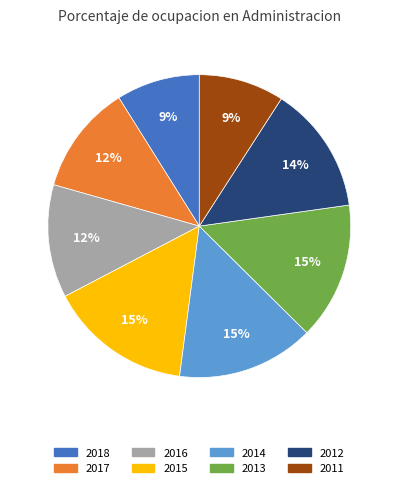

Does 2013 account for over 50% of the chart?

No